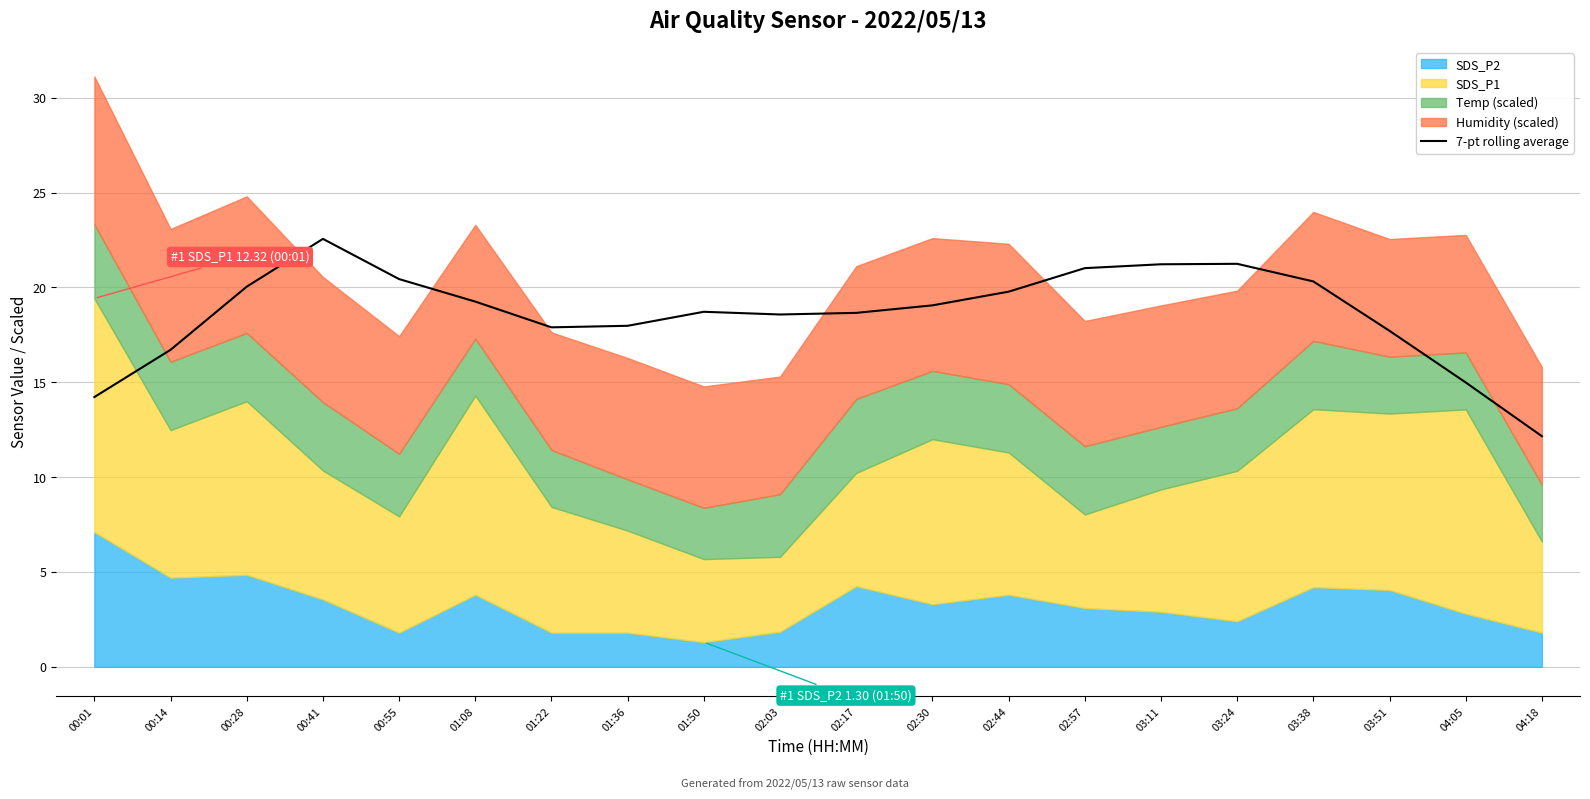

How many data points are above 19?

10